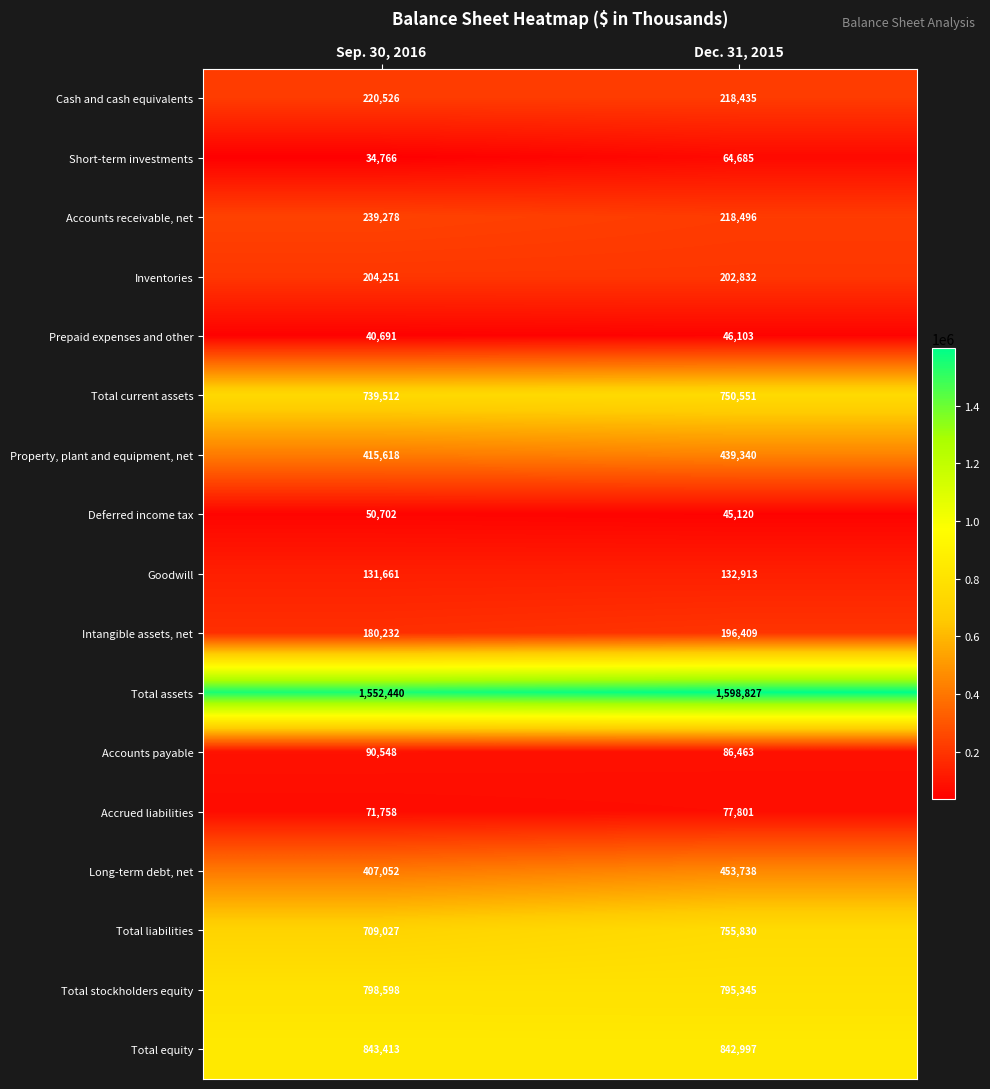

Which category has the highest value across all series?

Dec. 31, 2015